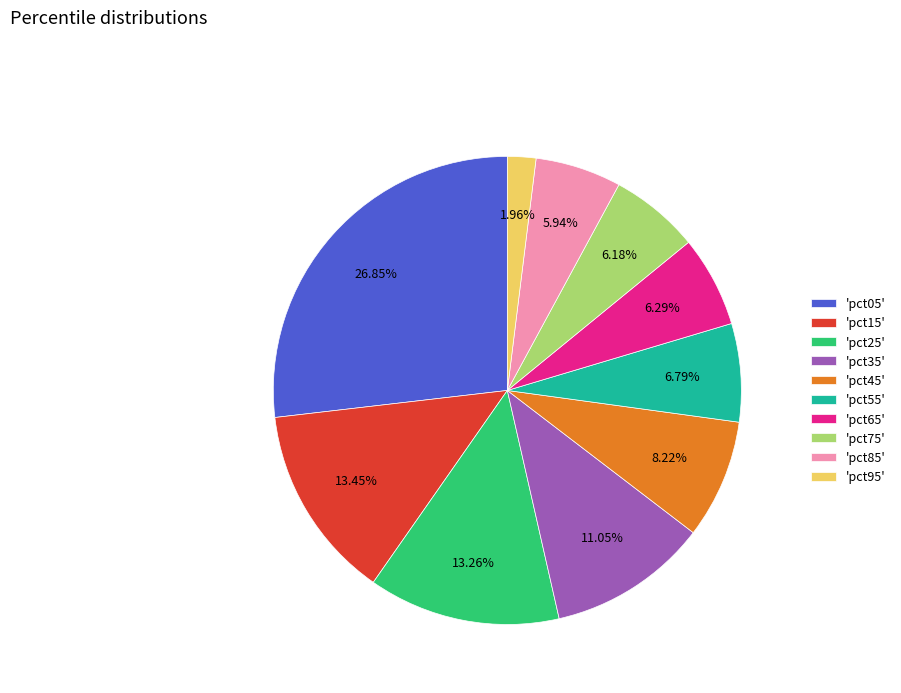

Which has a higher value, 'pct65' or 'pct05'?

'pct05'